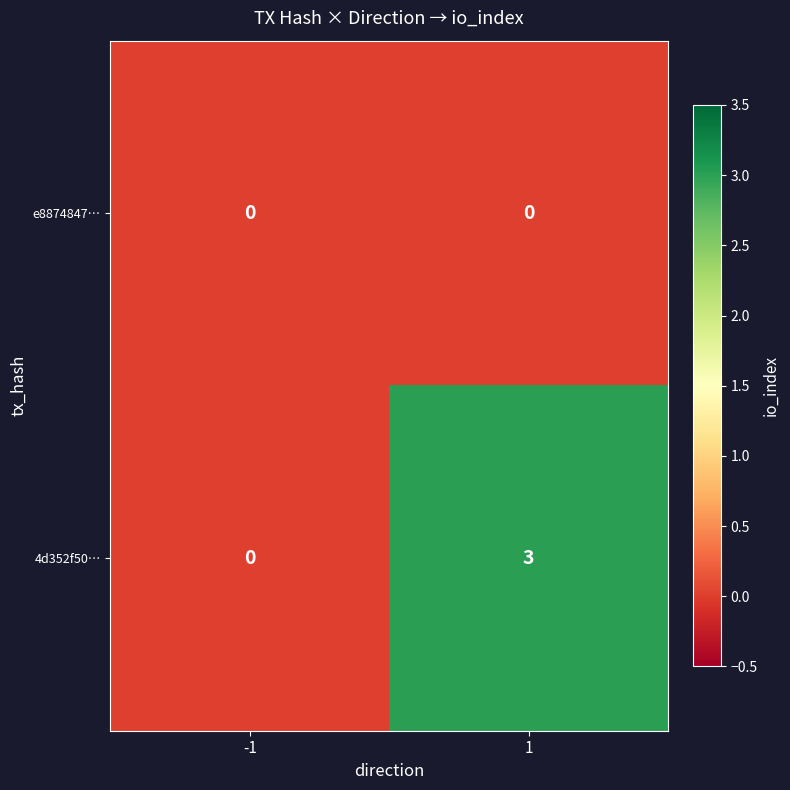

The 4d352f50… series shows -2 at -1. True or false?

False